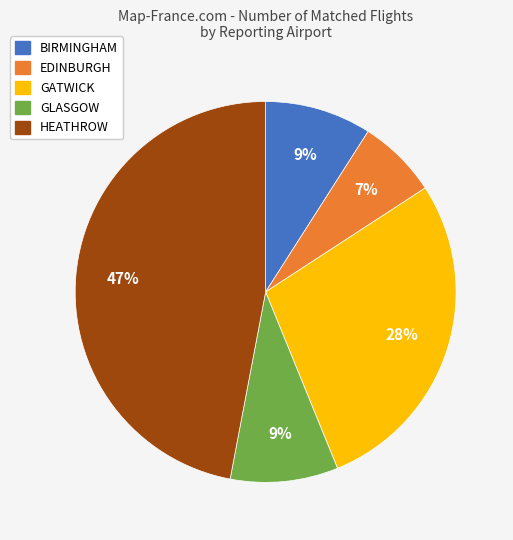

What is the ratio of the value at BIRMINGHAM to the value at GATWICK?

0.3